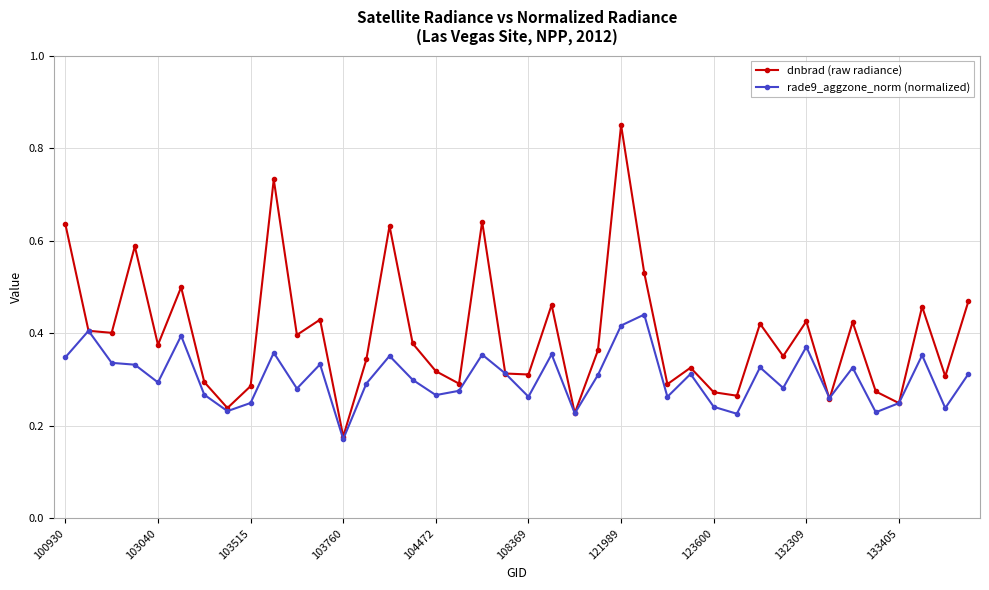

Count the rade9_aggzone_norm (normalized) values in the range 0 to 1.

40